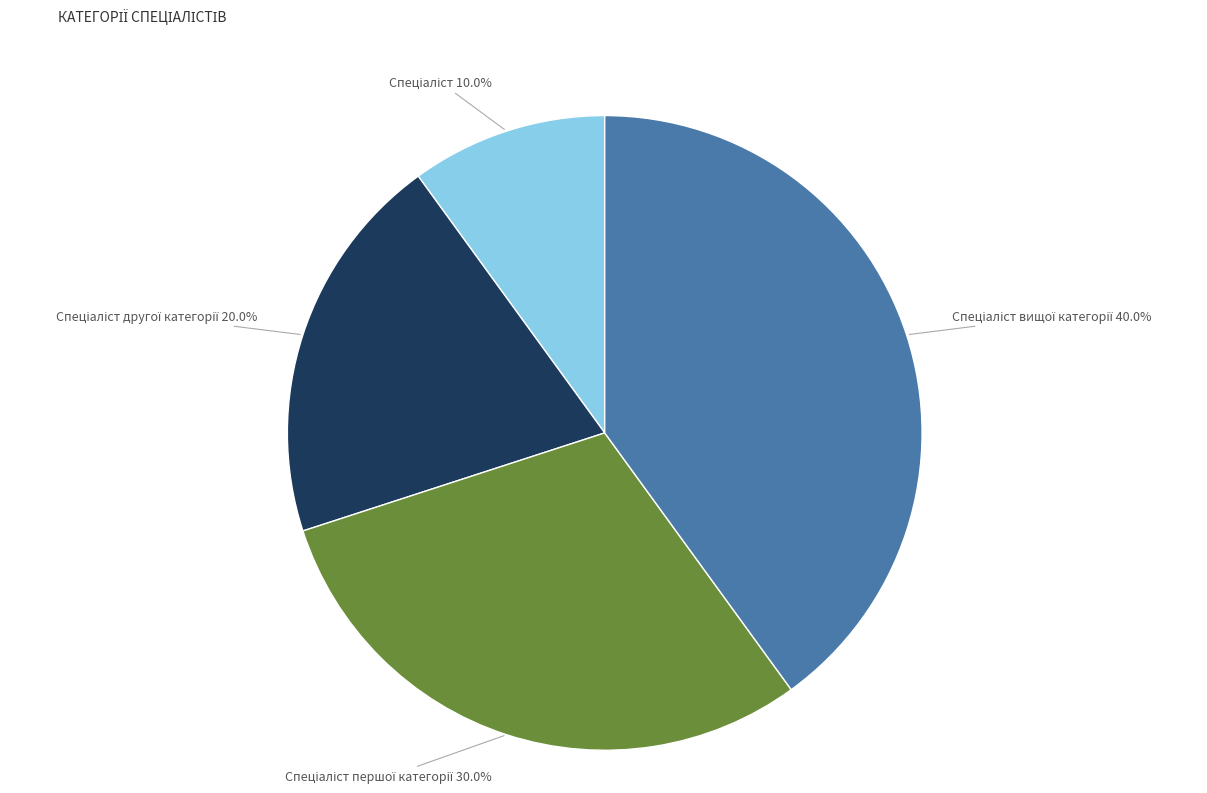

Is there any slice that represents more than half of the pie?

No